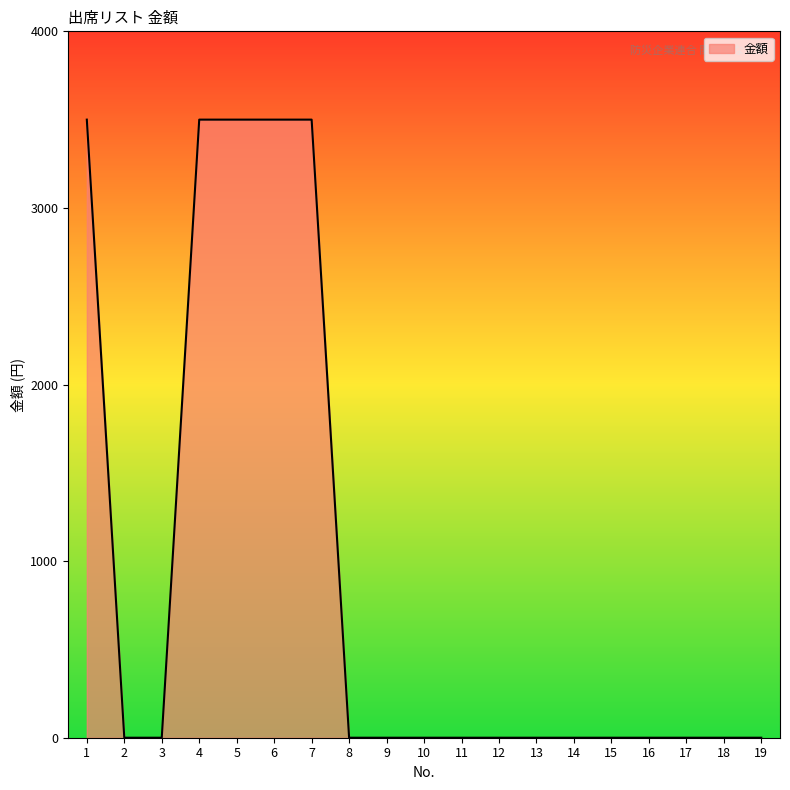

Does the chart display data point markers on the line(s)?

No